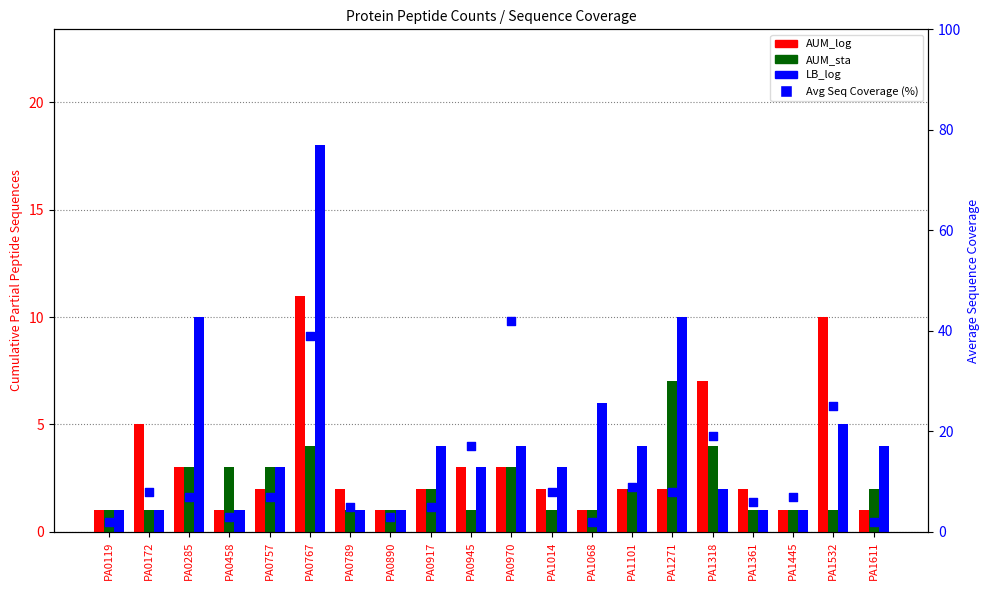

Which series contains the lowest Y value?

AUM_log